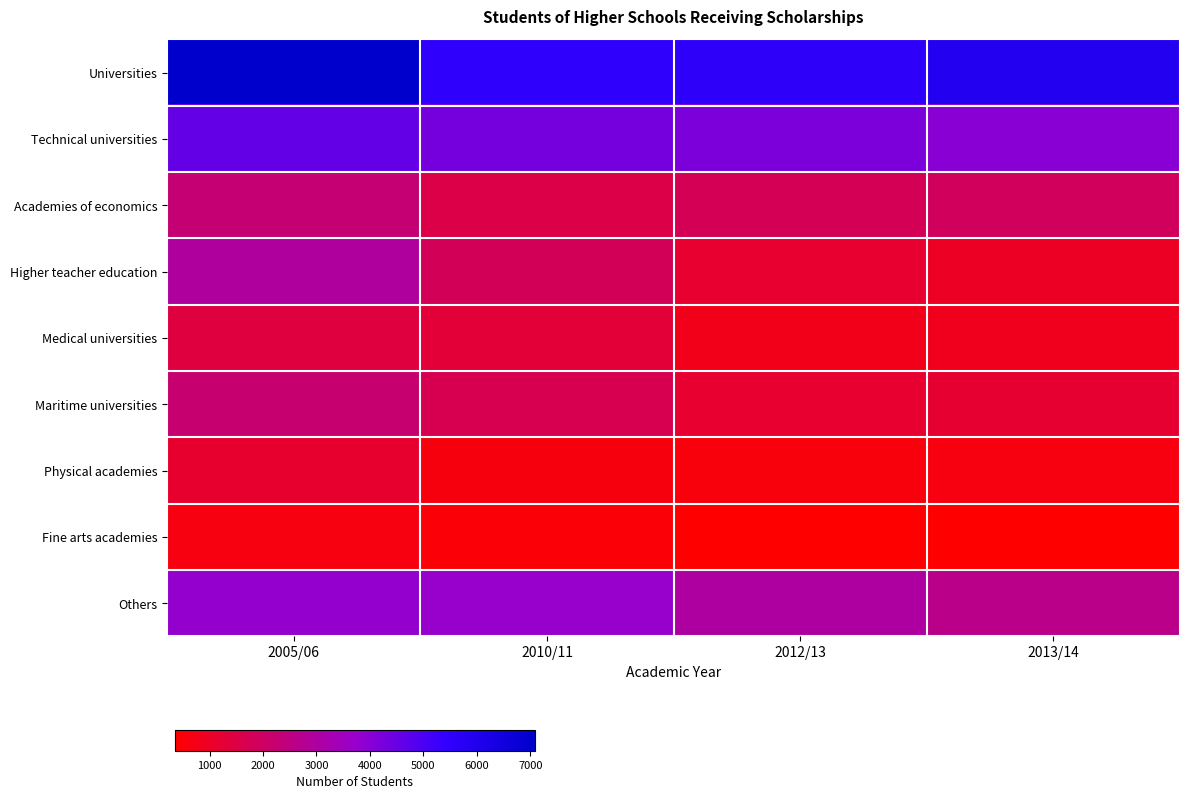

What is the spread (max minus min) of values at 2013/14?

5544